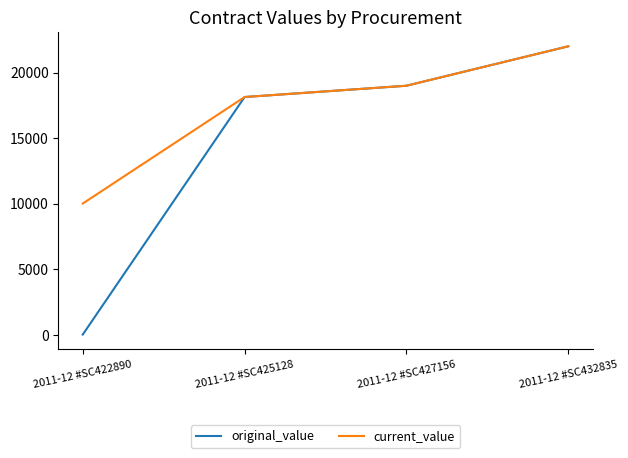

The original_value series shows 18990 at 2011-12 #SC427156. True or false?

True